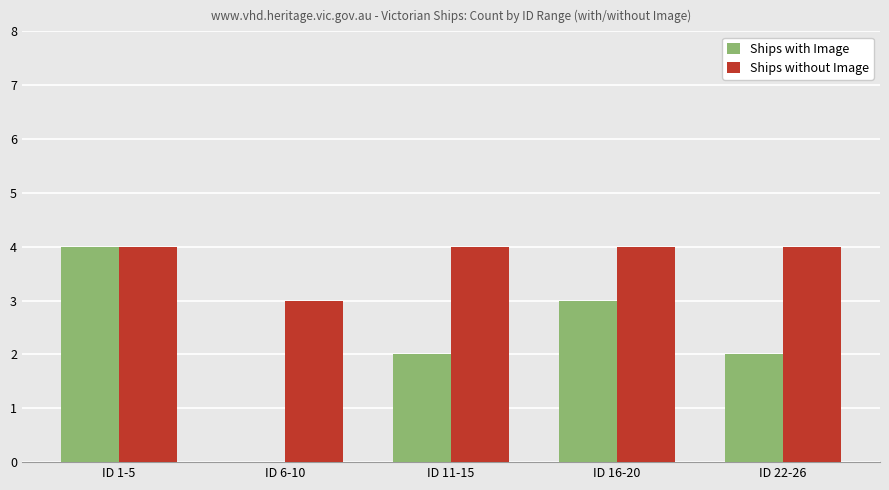

Between ID 6-10 and ID 11-15, which series saw the biggest shift?

Ships with Image